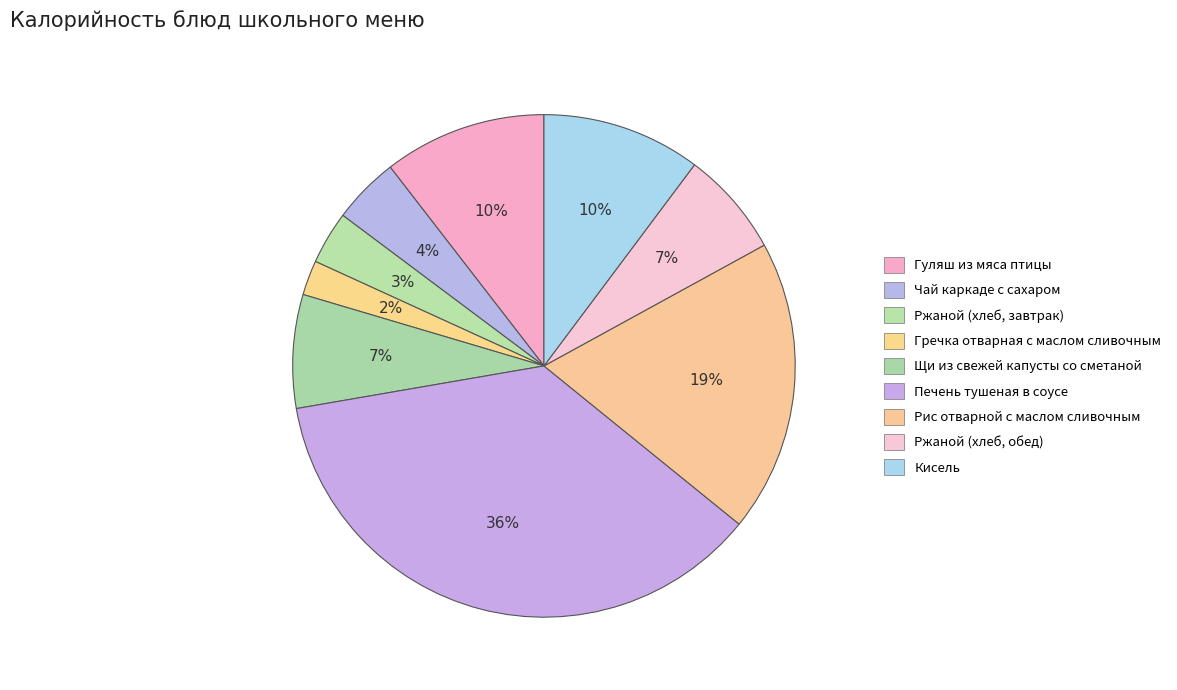

The Щи из свежей капусты со сметаной slice represents 7% of the pie. True or false?

True